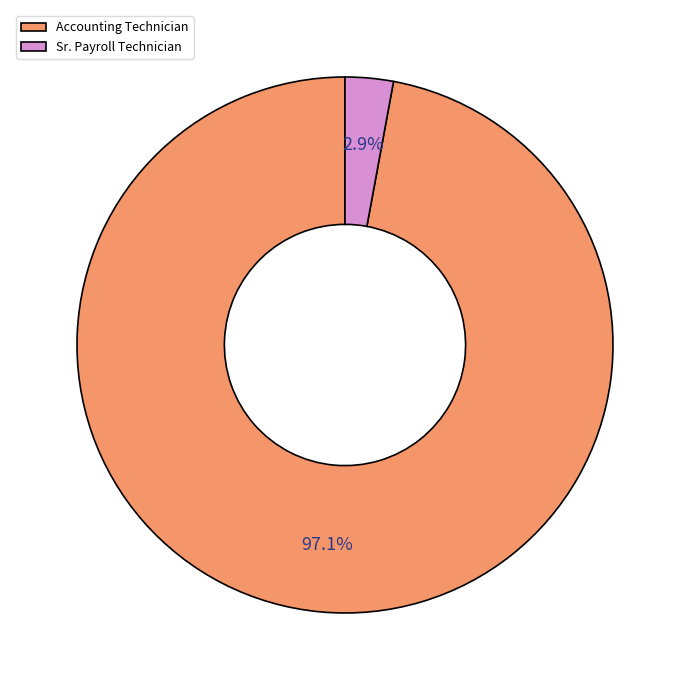

Count the number of slices in the pie.

2